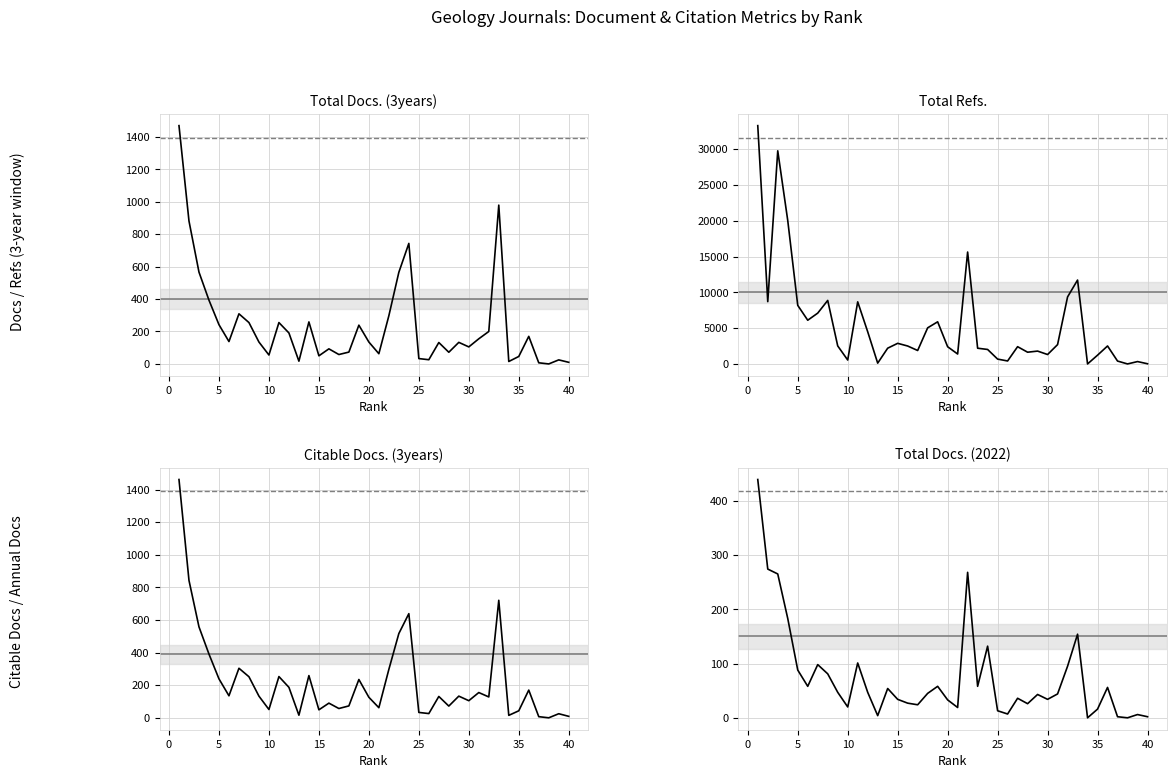

True or false: Total Docs. (3years) has more than 1 interior local peaks.

True